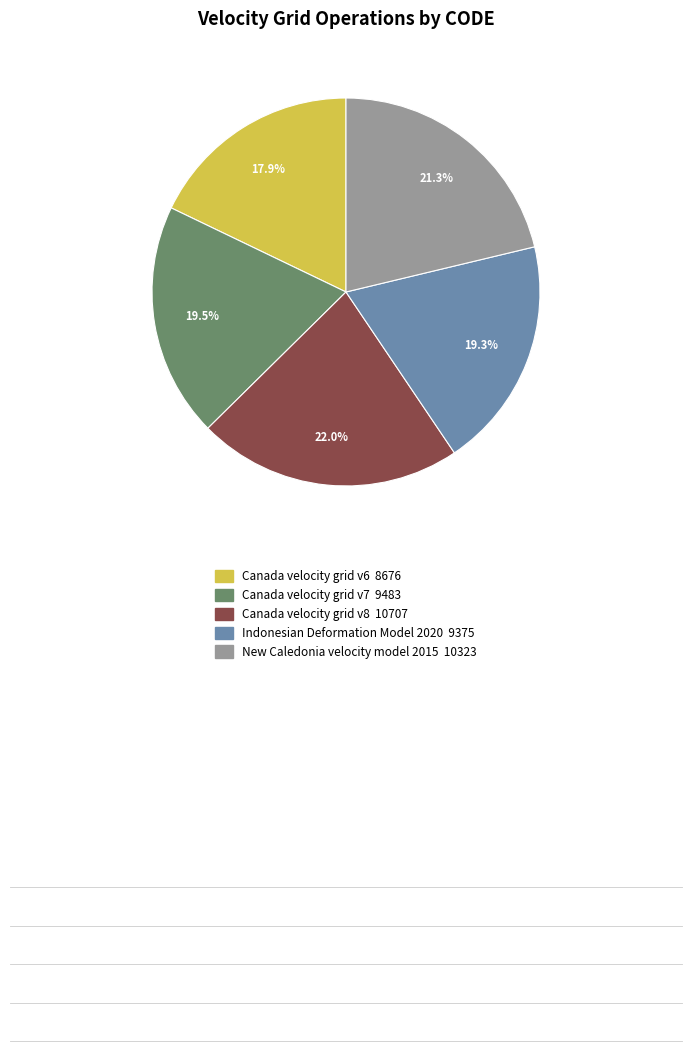

Which has a higher value, Canada velocity grid v6 or Canada velocity grid v8?

Canada velocity grid v8